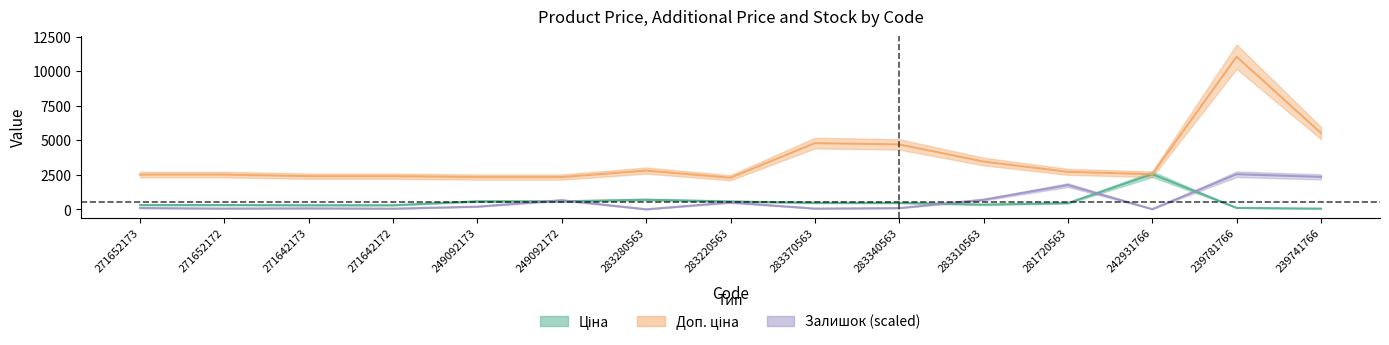

At 283280563, list the series in order from smallest to largest.

Залишок, Ціна, Доп. ціна